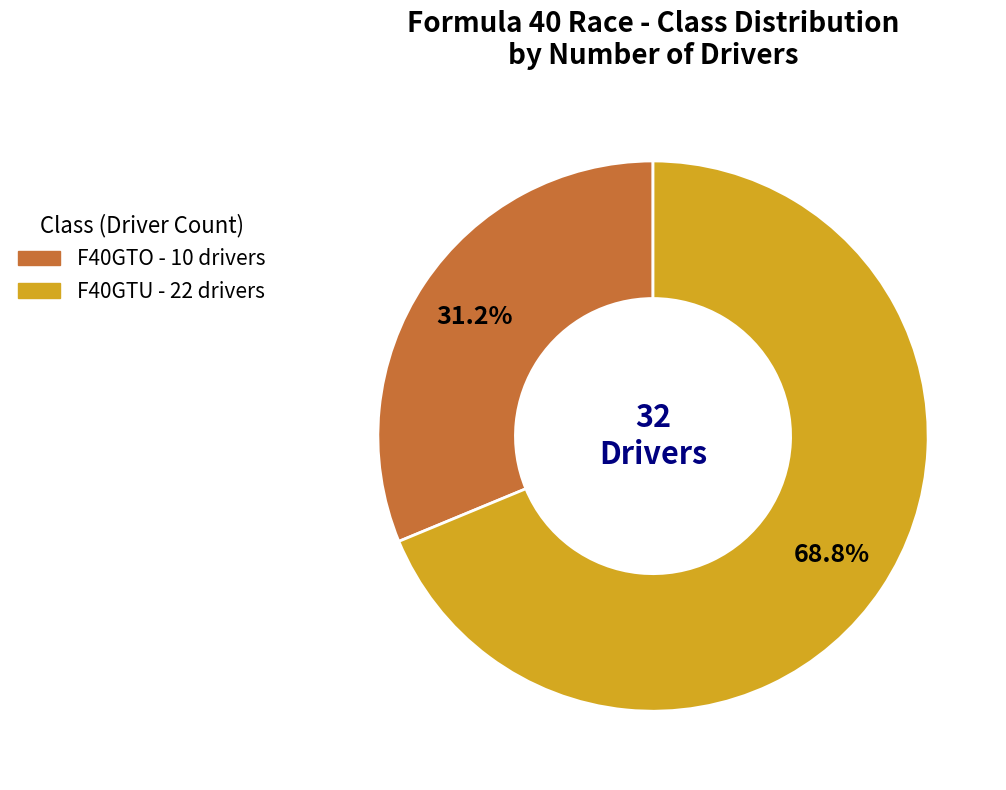

The F40GTO slice represents 23% of the pie. True or false?

False